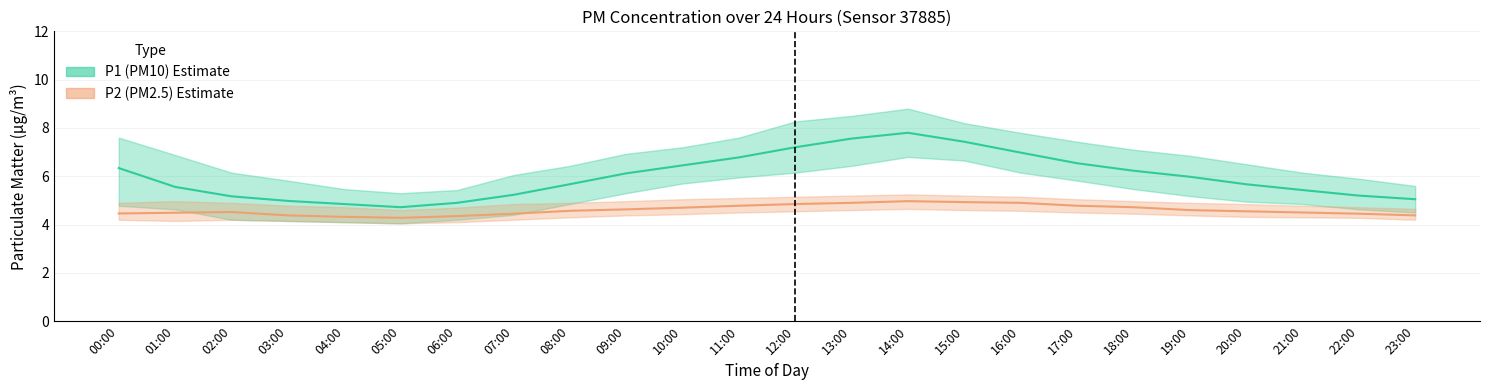

What value does the P1_upper series have at 02:00?

6.2